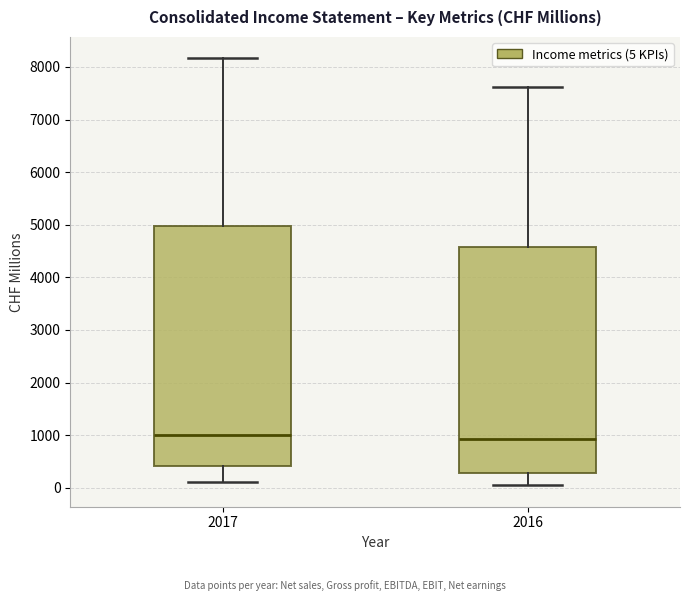

Reading left to right, read every box against the y-axis: the position of its median line, the range the box covers, and the ends of its whiskers. The values are not printed on the chart, so give them approximately, as read against the axis.

2017: median 1000, box 400 to 5000, whiskers 100 to 8200
2016: median 900, box 300 to 4600, whiskers 0 to 7600